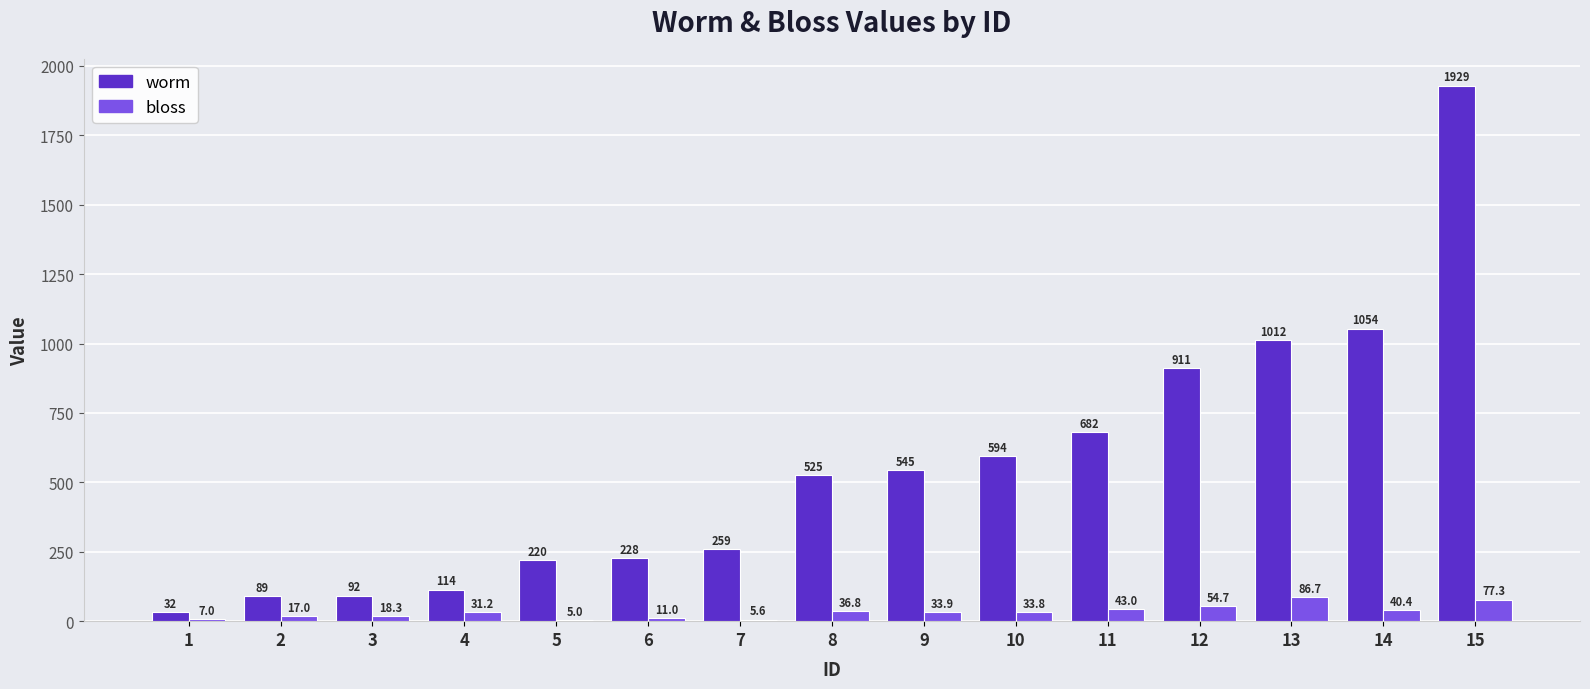

Is the value of worm at 10 greater than the value of bloss at 9?

Yes